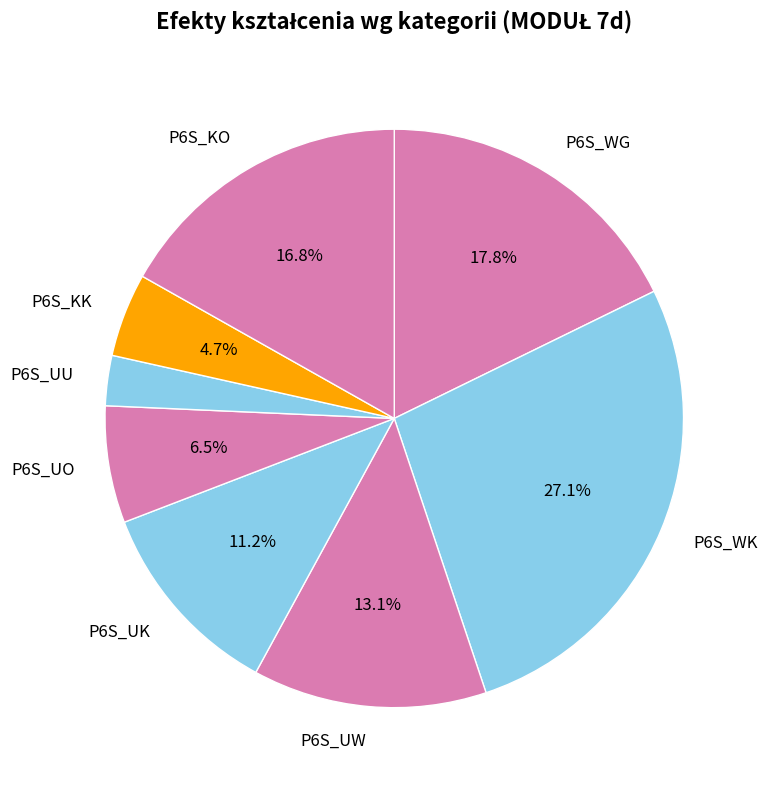

What is the total percentage of P6S_UK and P6S_KO?

28.0%